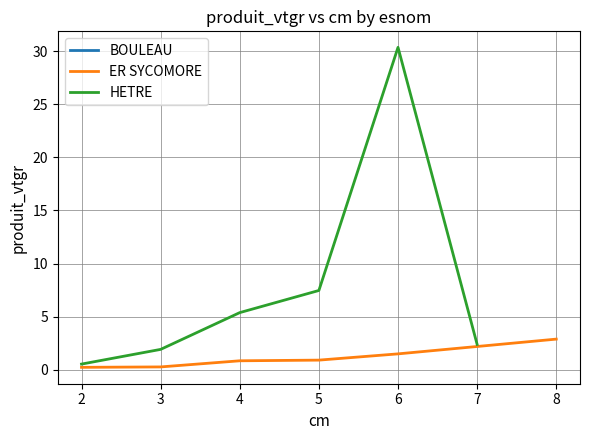

What is the maximum value for ER SYCOMORE?

2.9